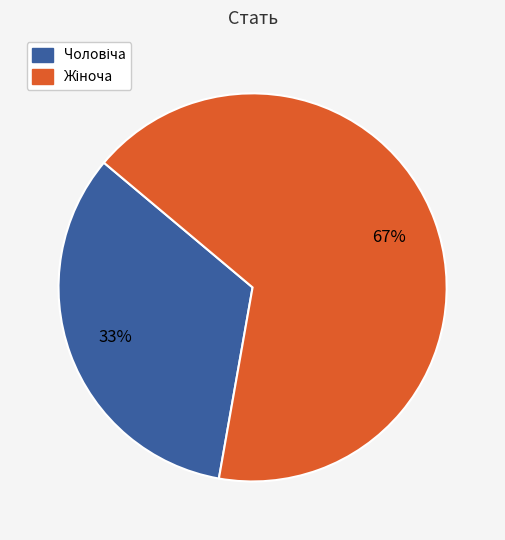

To the nearest percent, what is the average slice percentage?

50%